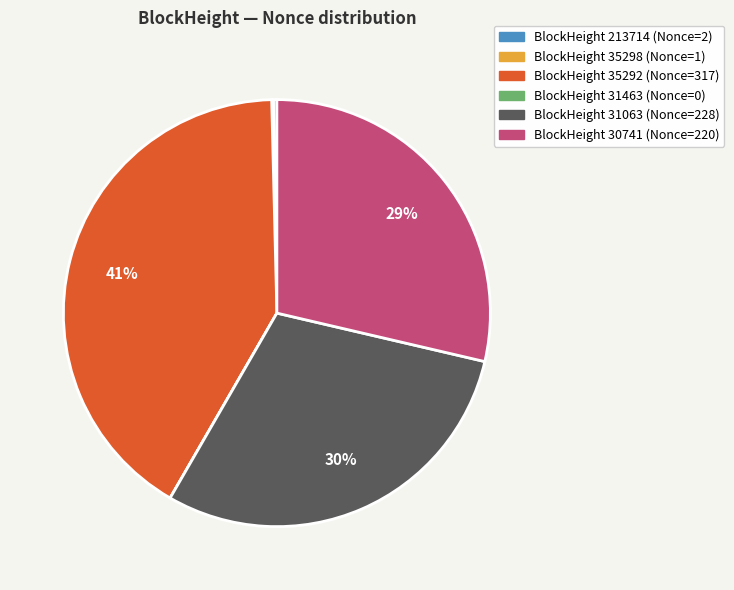

To the nearest percent, what is the average slice percentage?

17%